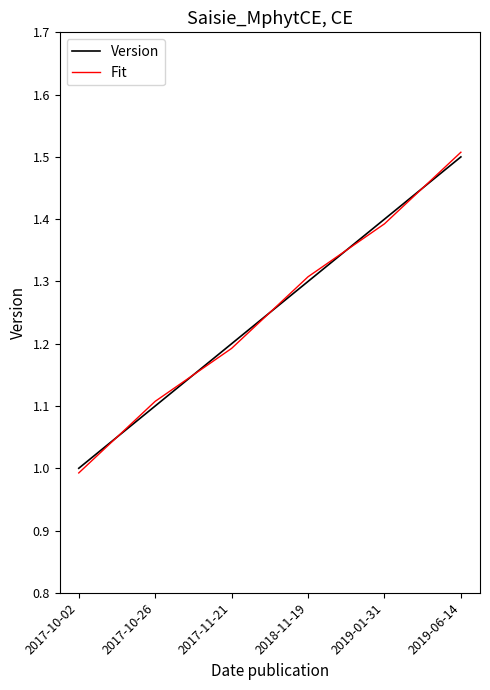

Rank the categories by Version value from highest to lowest.

2019-06-14, 2019-01-31, 2018-11-19, 2017-11-21, 2017-10-26, 2017-10-02